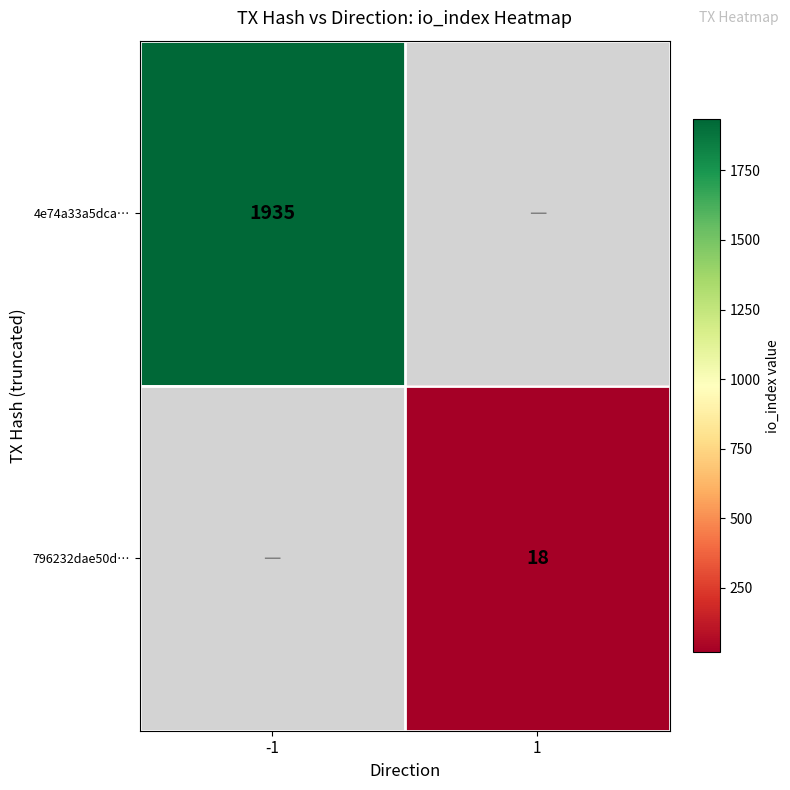

True or false: 4e74a33a5dca… has a value of 670.6 at -1.

False